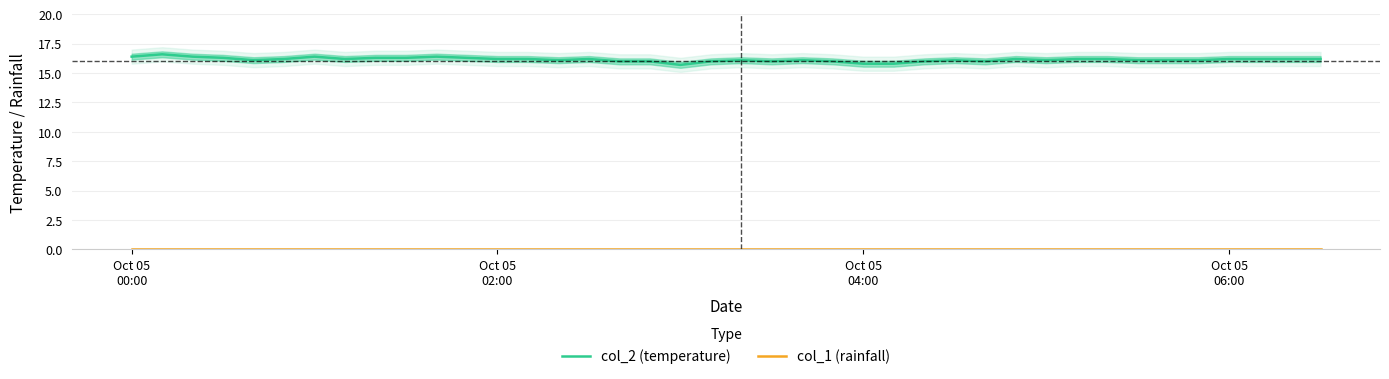

Which series has the widest spread of values?

col_2 (temperature)